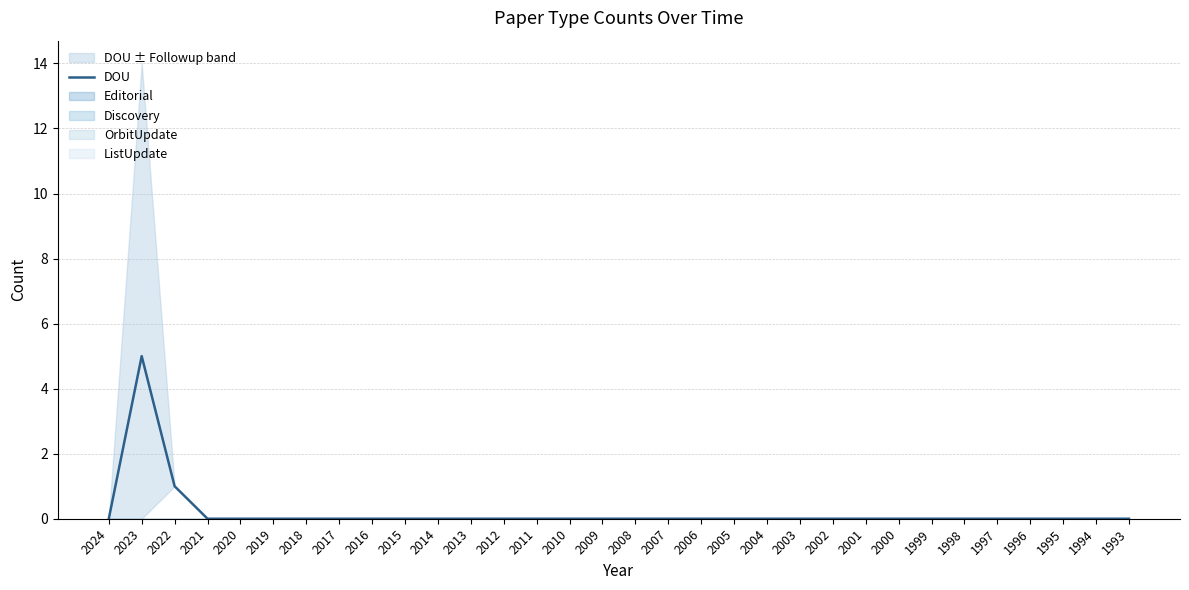

The chart shows a value of 2 at 2004. True or false?

False